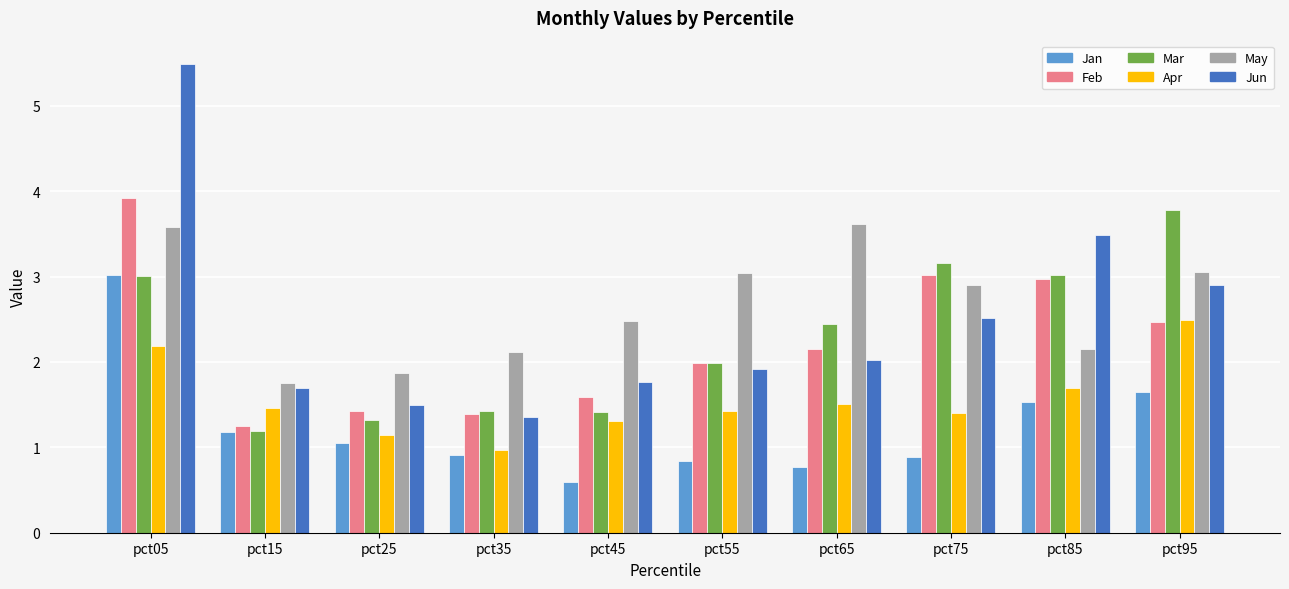

What is the value of the Apr bar at the 10th from the left?

2.5